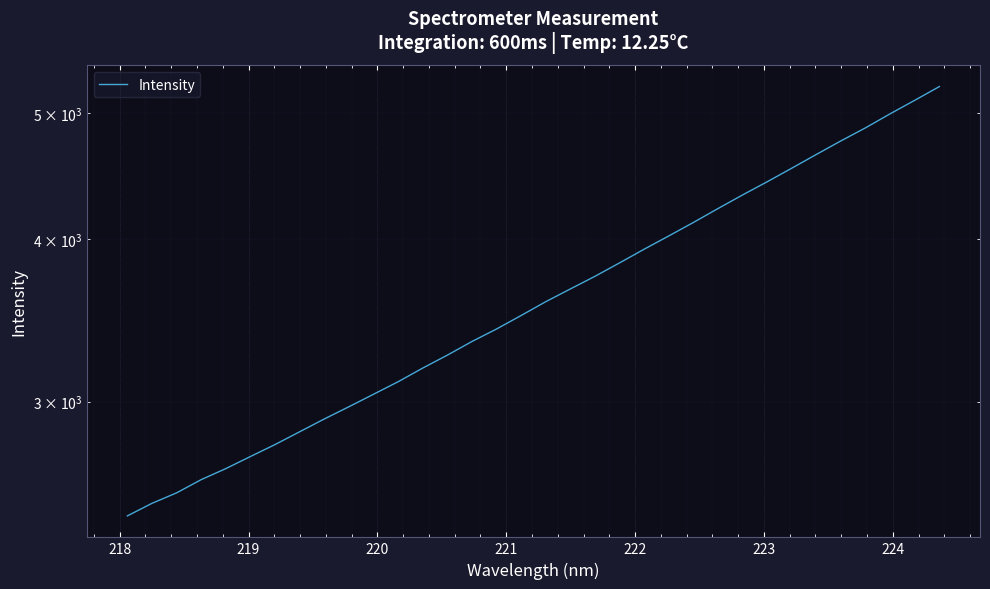

What is the sum of all values?

123870.6